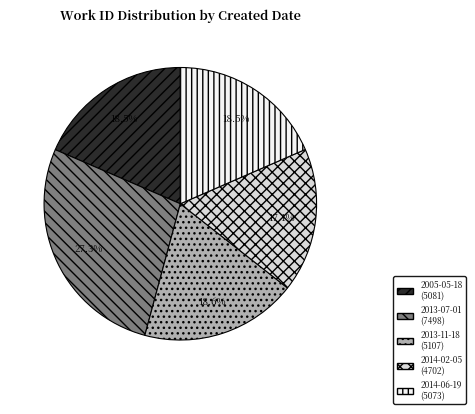

Does 2013-11-18 account for over 50% of the chart?

No